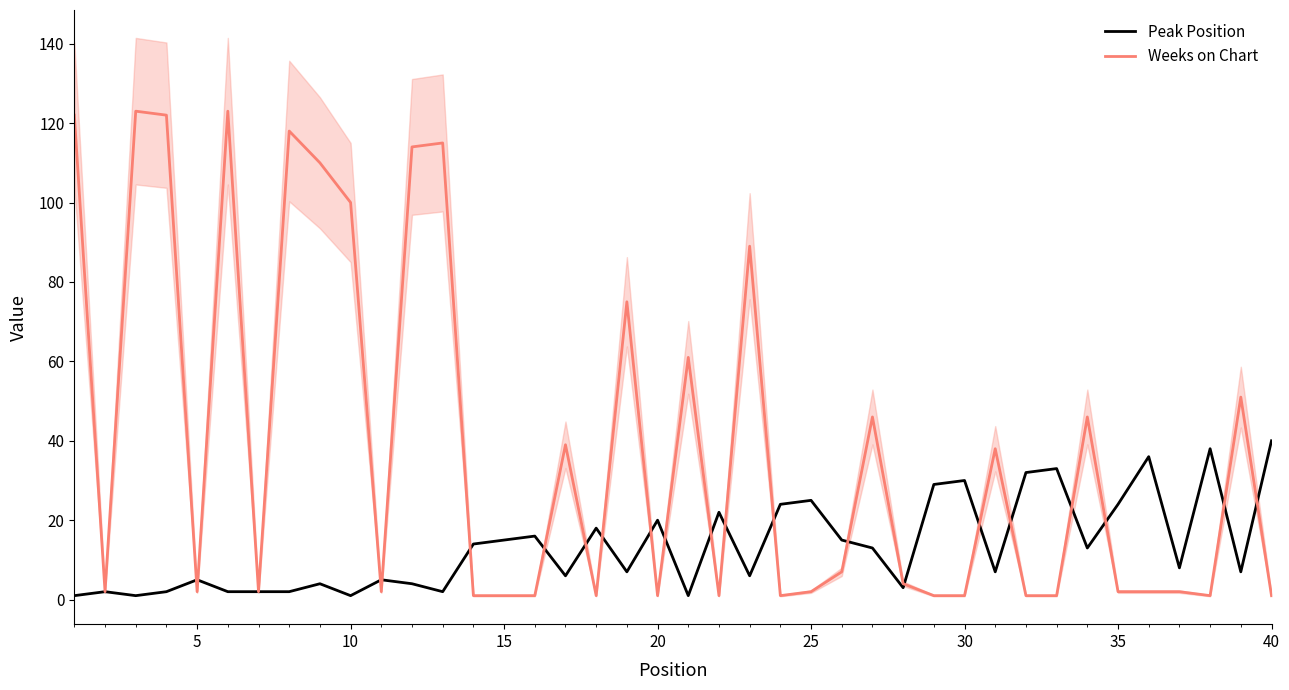

How many lines are shown in the chart?

2